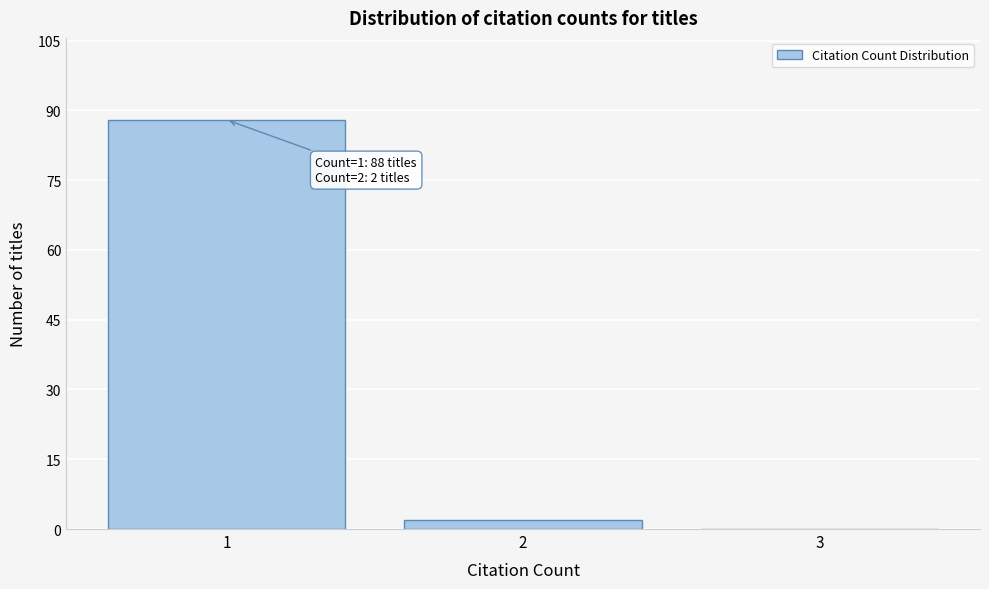

Over which range of the x-axis is the bar tallest?

0.5 to 1.5